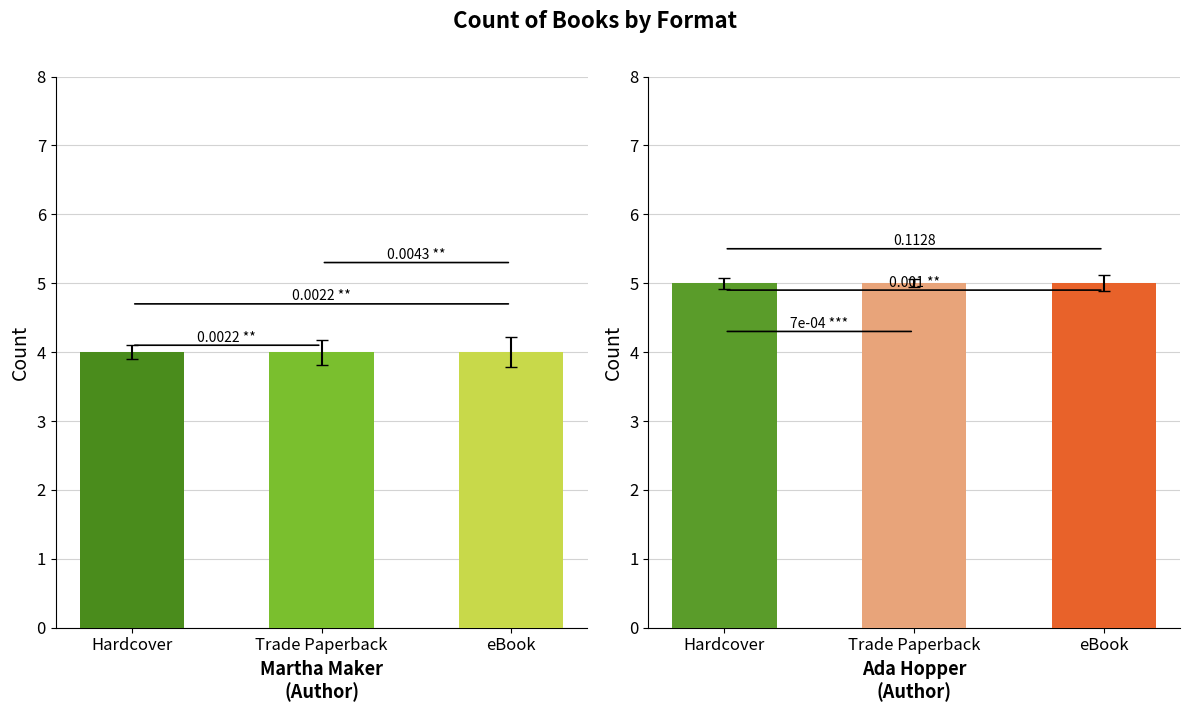

At how many categories does at least one series exceed 4?

3